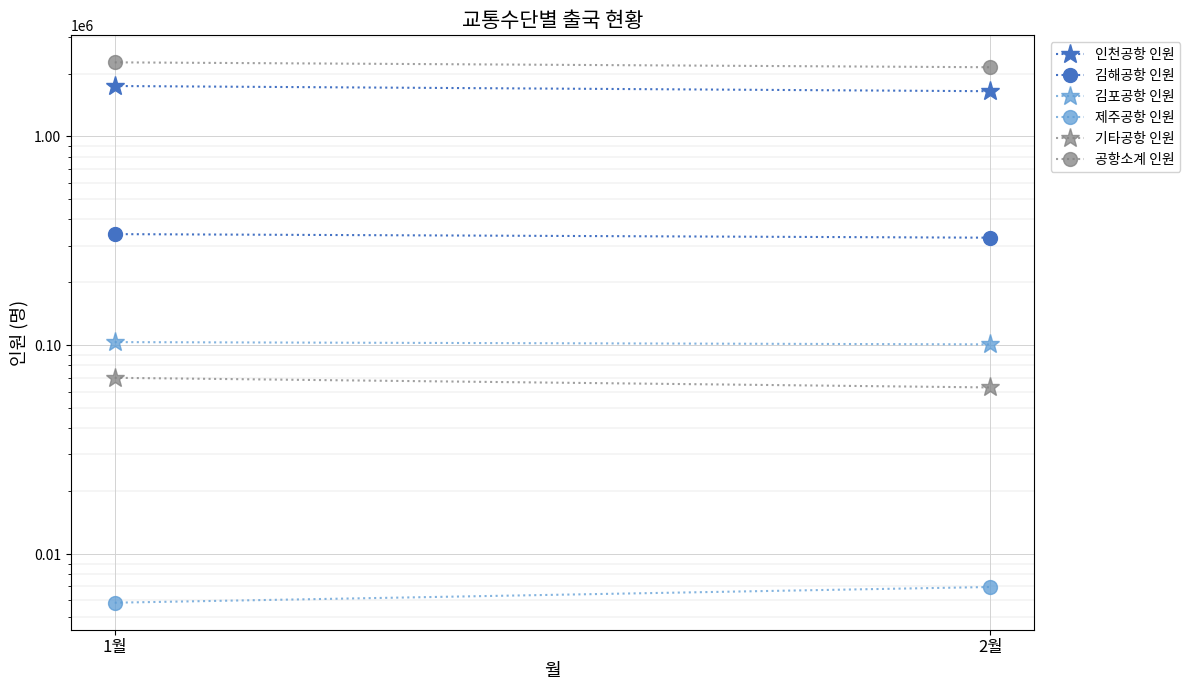

Which series changed the most between 1월 and 2월?

공항소계 인원